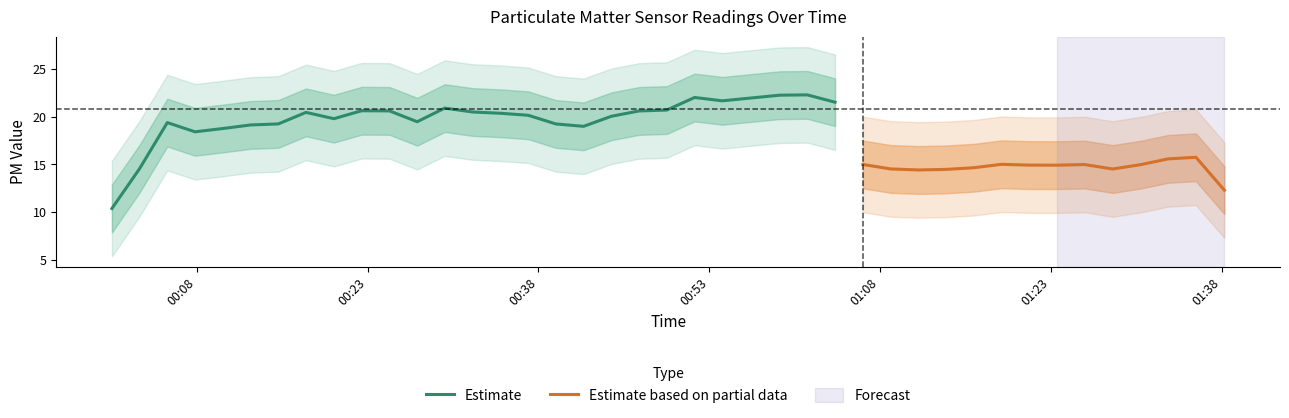

What is the highest value of the Estimate series?

22.3